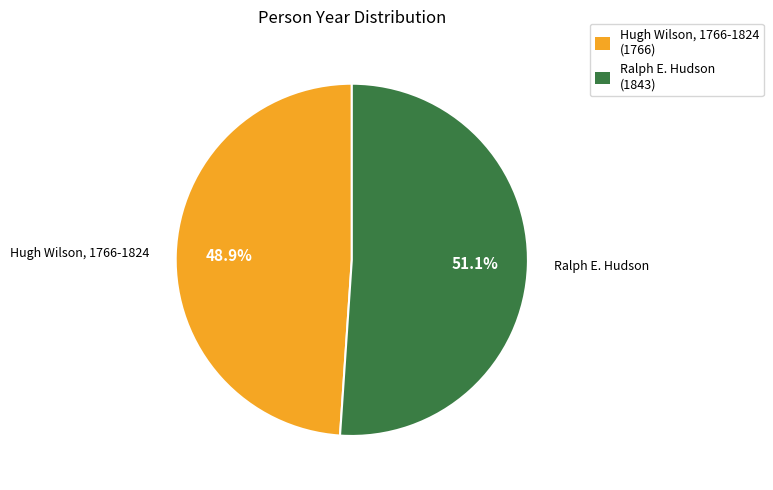

What is the smallest slice in the pie chart?

Hugh Wilson, 1766-1824